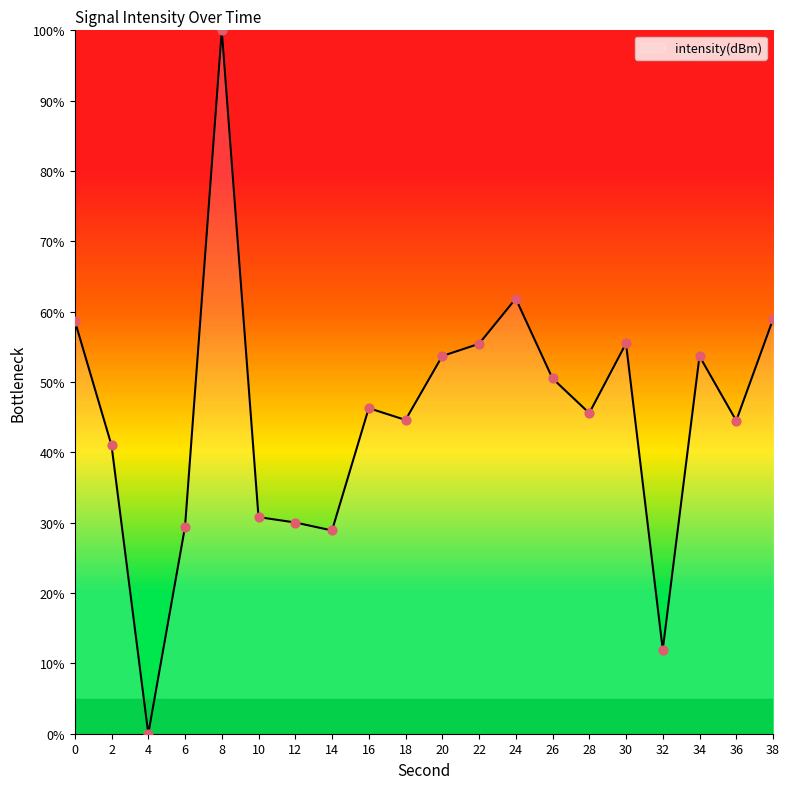

Approximately how many times larger is the value at 2 compared to 26?

0.8